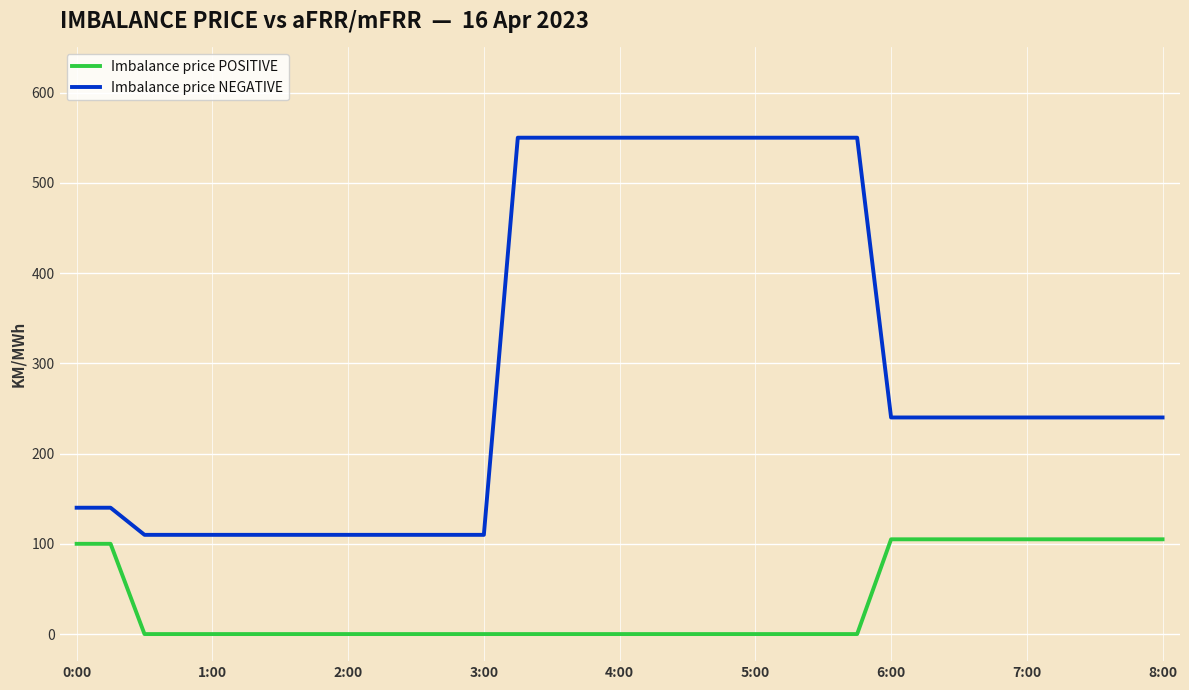

What are all the series names shown in the legend?

Imbalance price POSITIVE, Imbalance price NEGATIVE